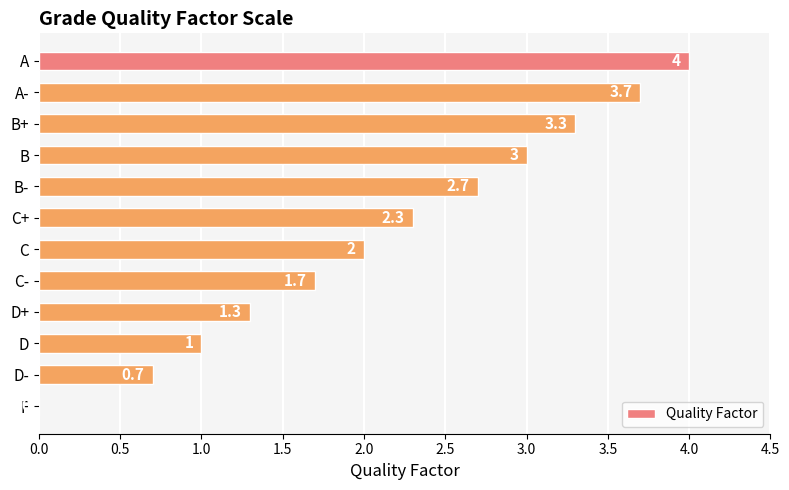

How many categories are shown in the chart?

12